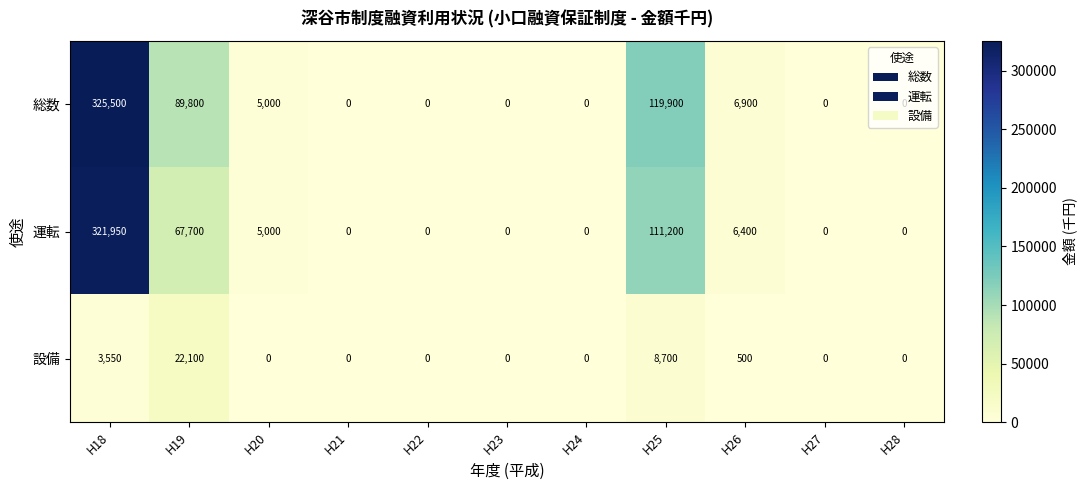

List the series in order of their peak value, highest first.

総数, 運転, 設備